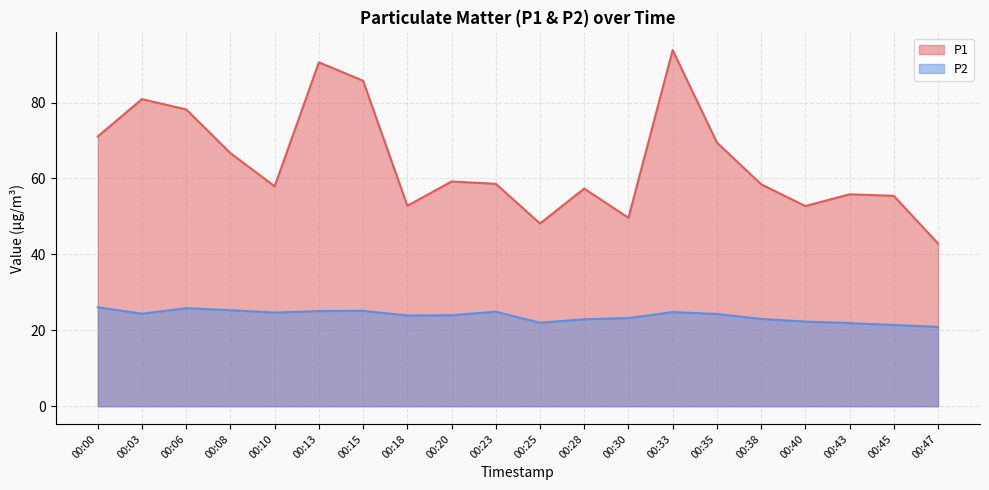

Which category has the lowest value across all series?

00:47